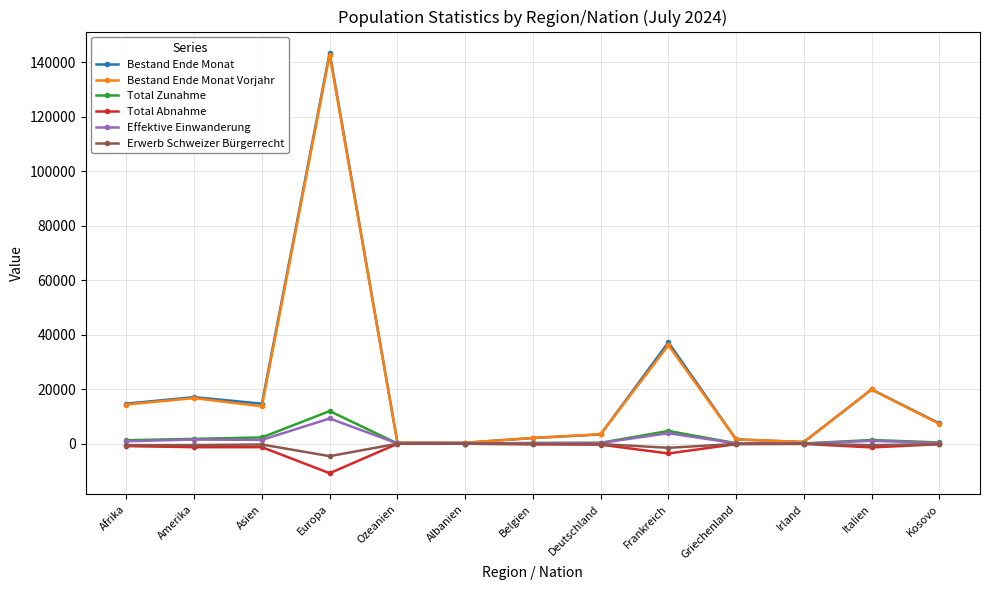

At which label is Bestand Ende Monat closest to 71935?

Frankreich